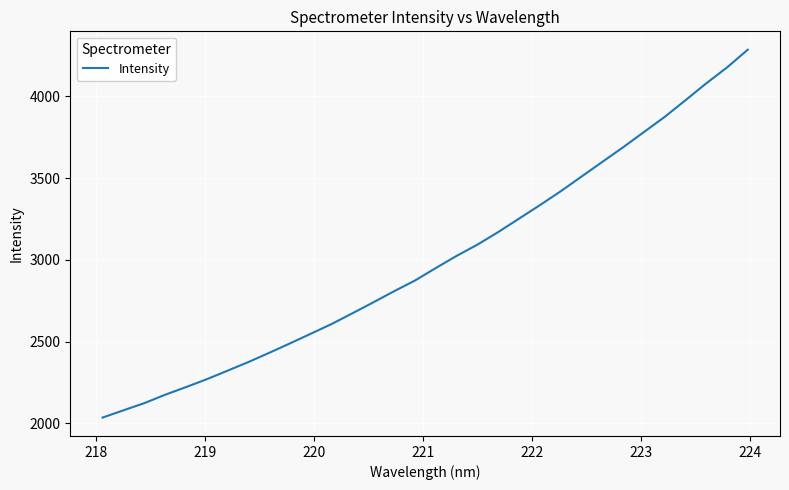

How many lines are shown in the chart?

1